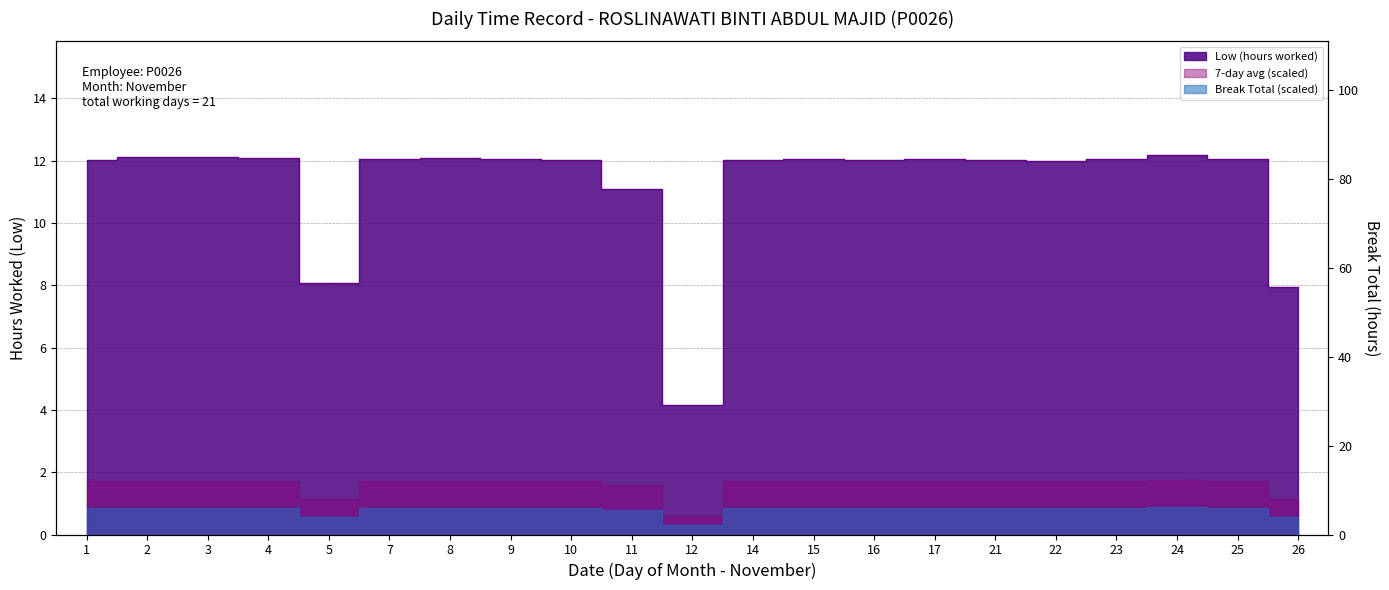

True or false: the data shows 1.9 at 5.

False